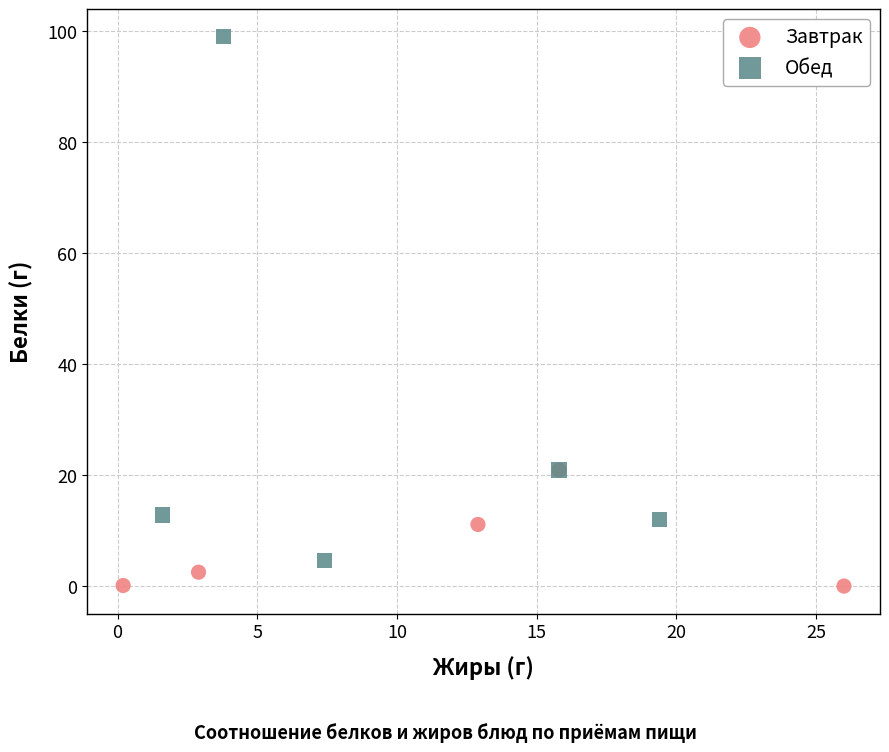

Which series reaches the minimum Y coordinate?

Завтрак